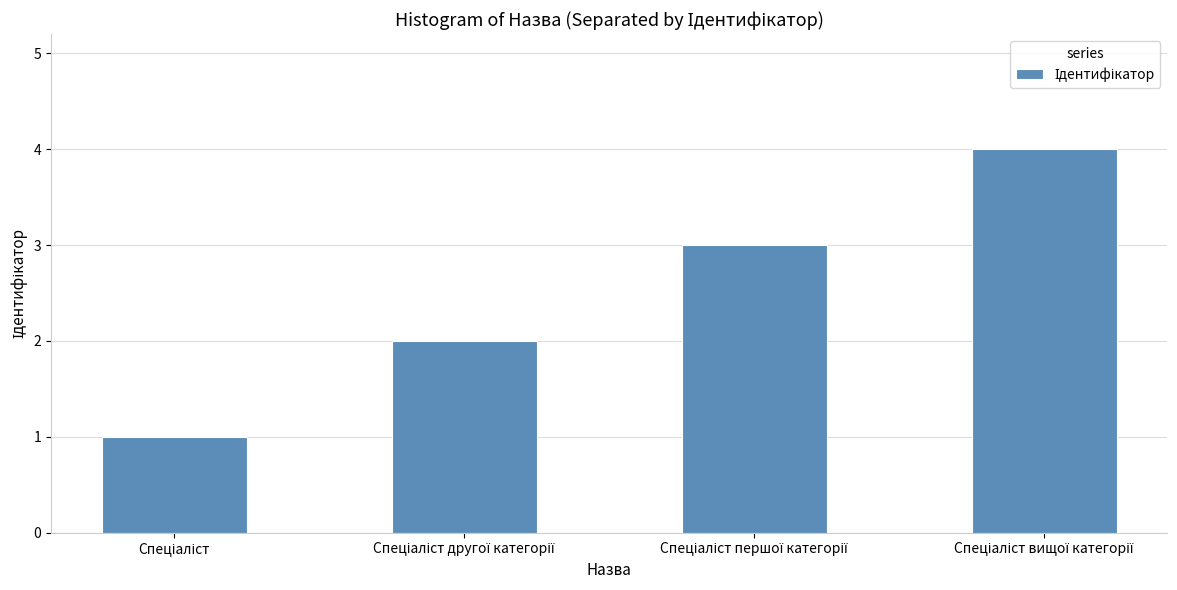

What is the difference between the maximum and minimum values?

3